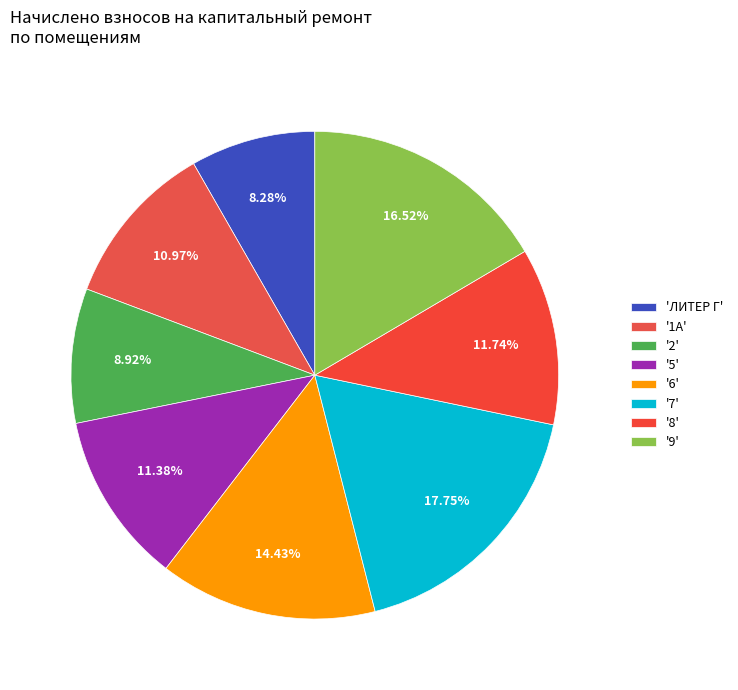

Count the number of slices in the pie.

8